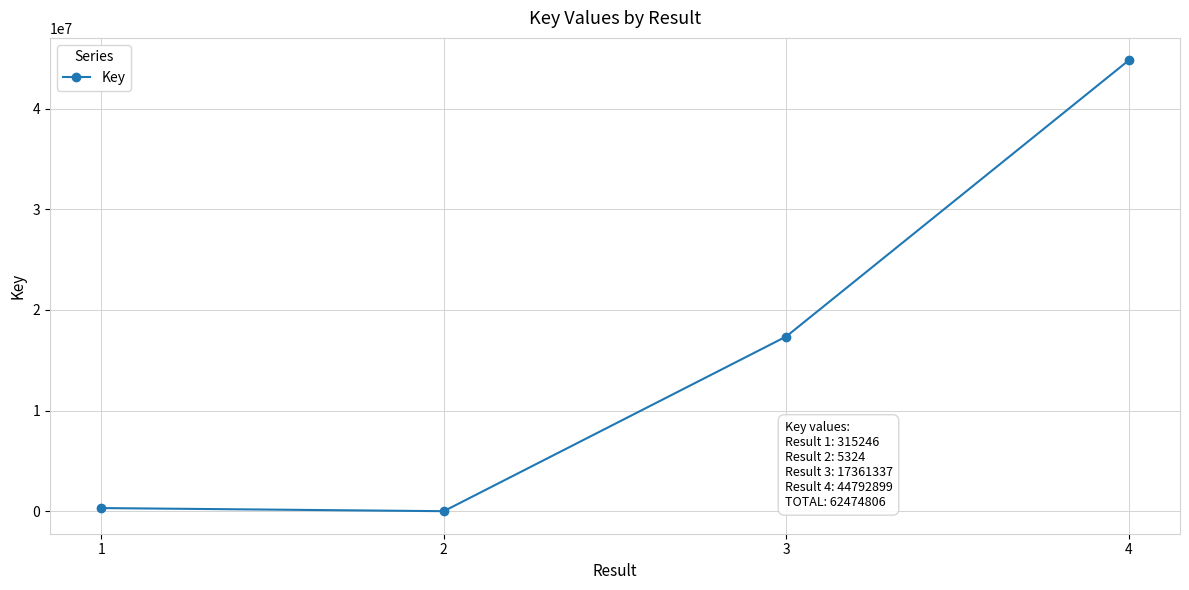

Where is the data nearest to the value 22399111?

3